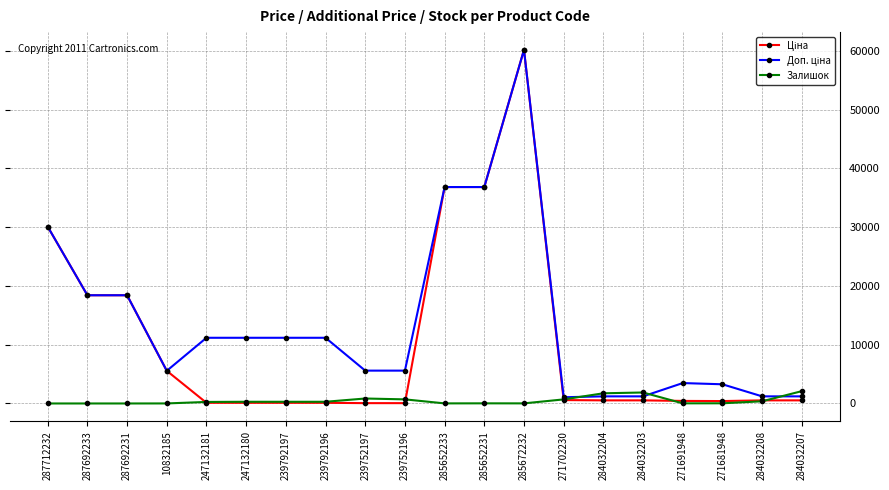

At how many categories does at least one series exceed 2676?

15